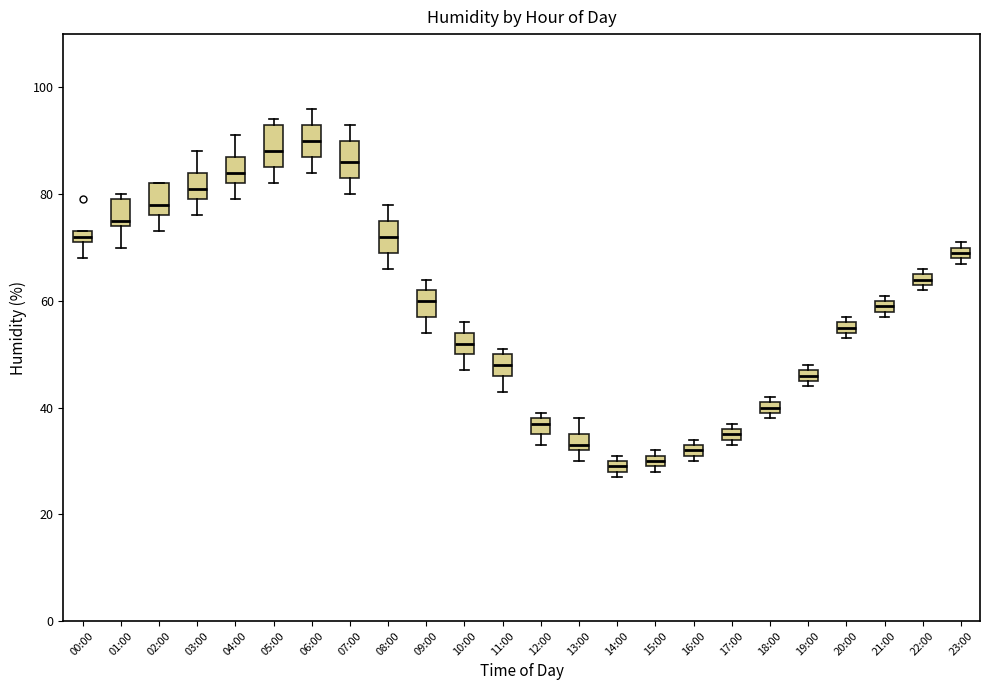

Where is the upper edge of the box for 20:00 on the y-axis? The values are not printed on the chart, so give them approximately, as read against the axis.

56